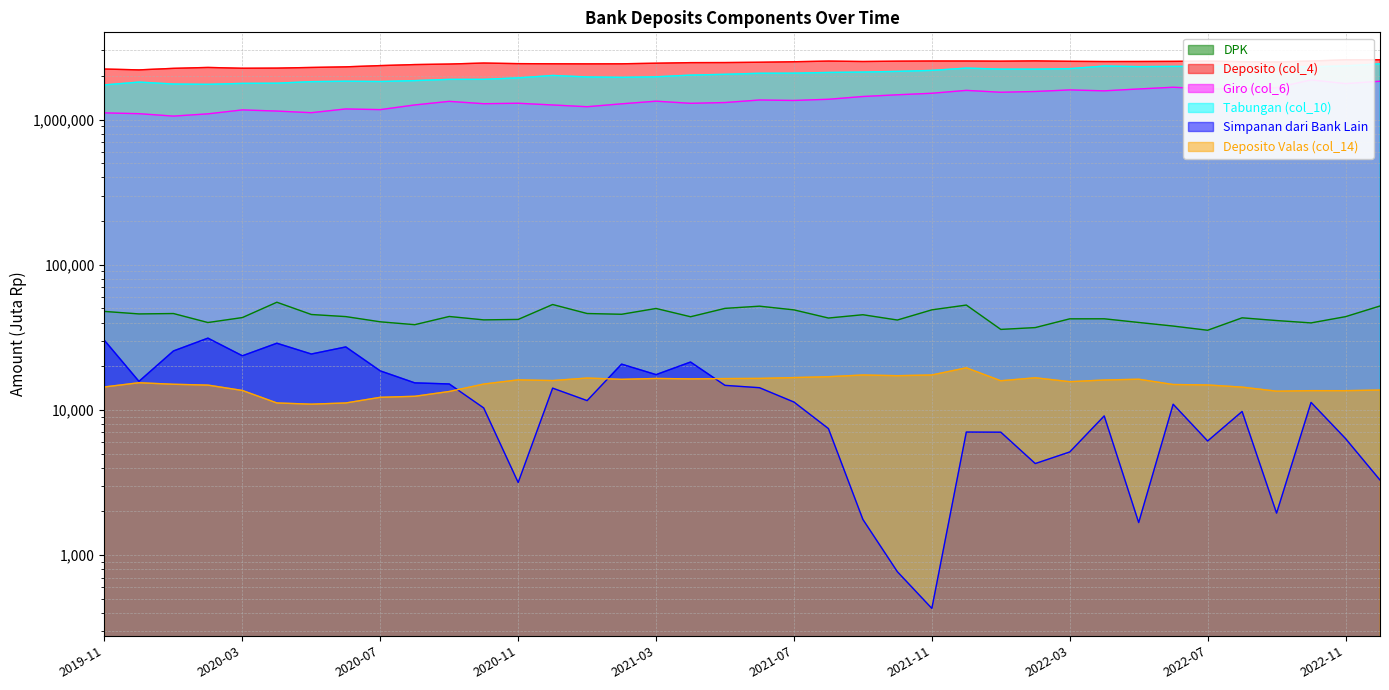

At which category is the sum across all series the highest?

2022-12